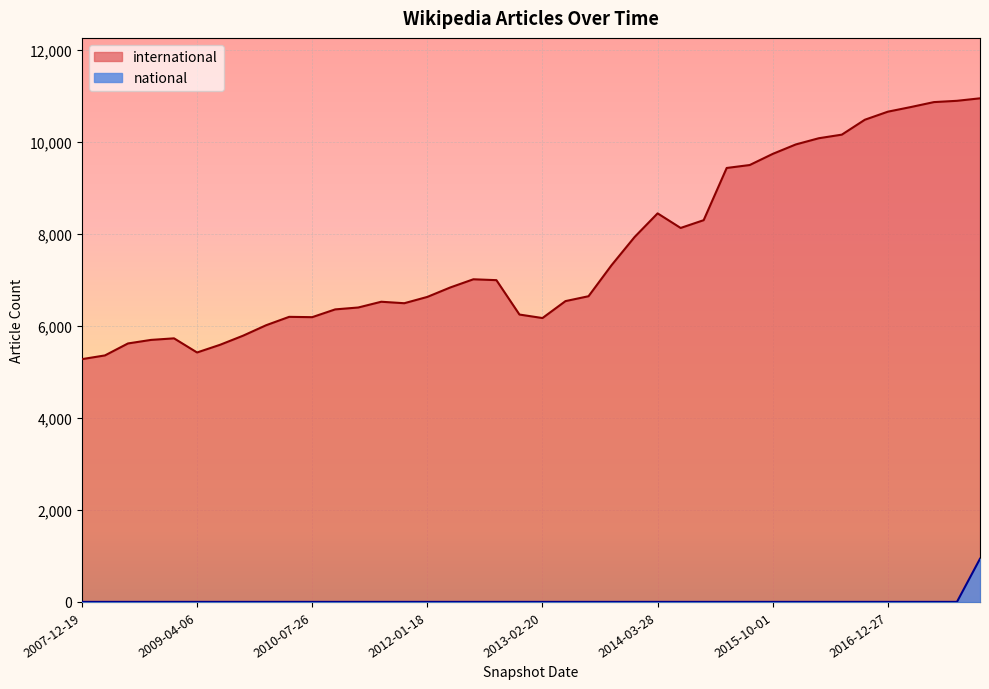

What is the average value of the international series?

7628